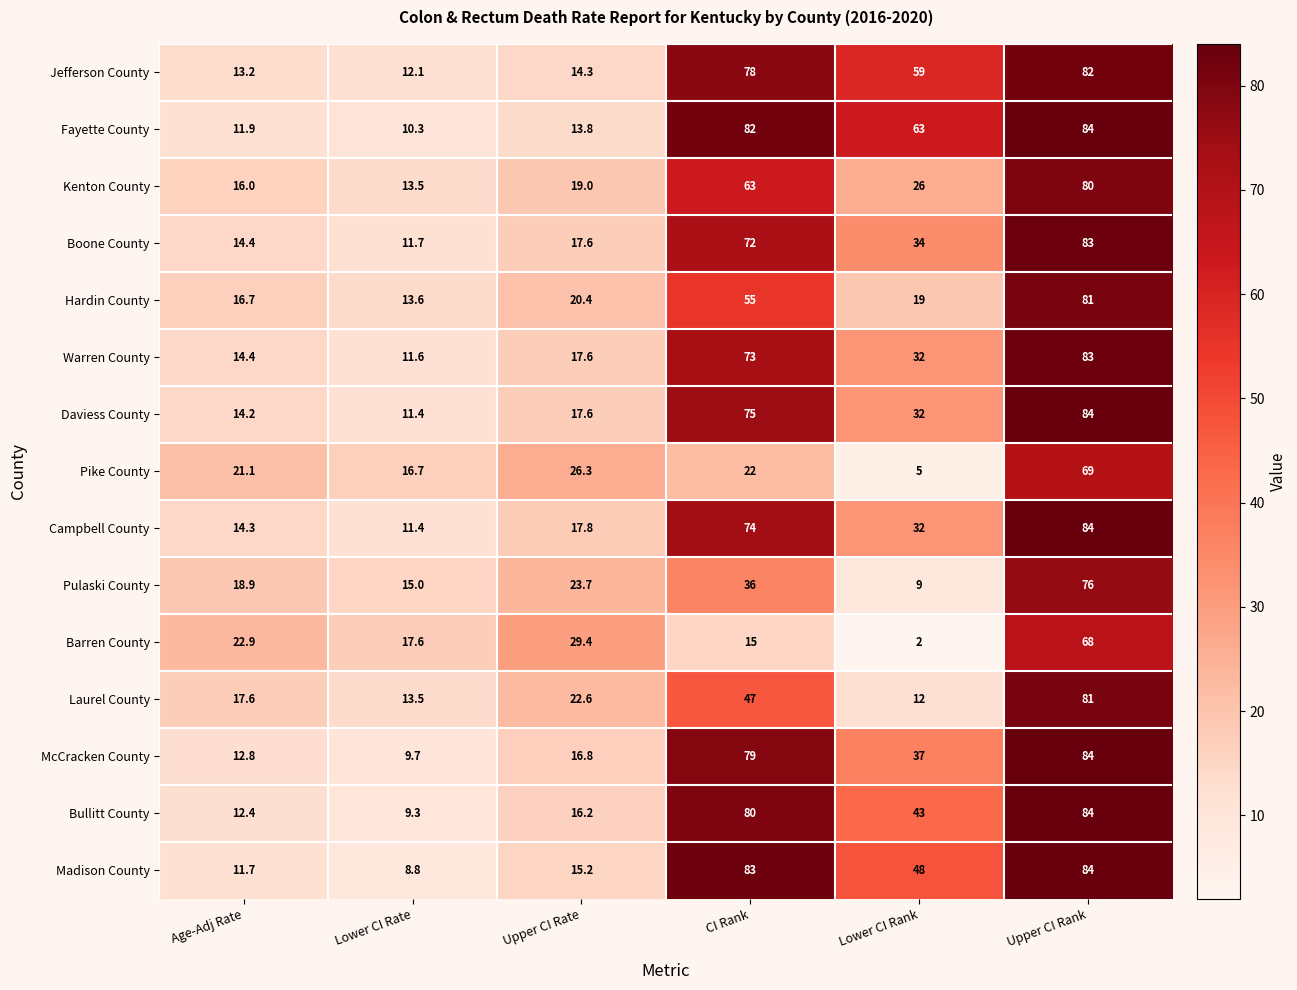

What is the spread (max minus min) of values at Lower CI Rate?

8.8